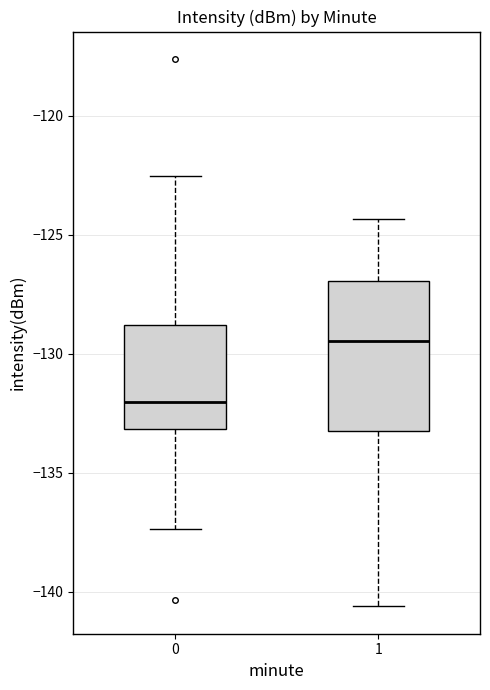

Reading left to right, read every box against the y-axis: the position of its median line, the range the box covers, and the ends of its whiskers. The values are not printed on the chart, so give them approximately, as read against the axis.

0: median -132.0, box -133.0 to -129.0, whiskers -137.5 to -122.5
1: median -129.5, box -133.0 to -127.0, whiskers -140.5 to -124.5